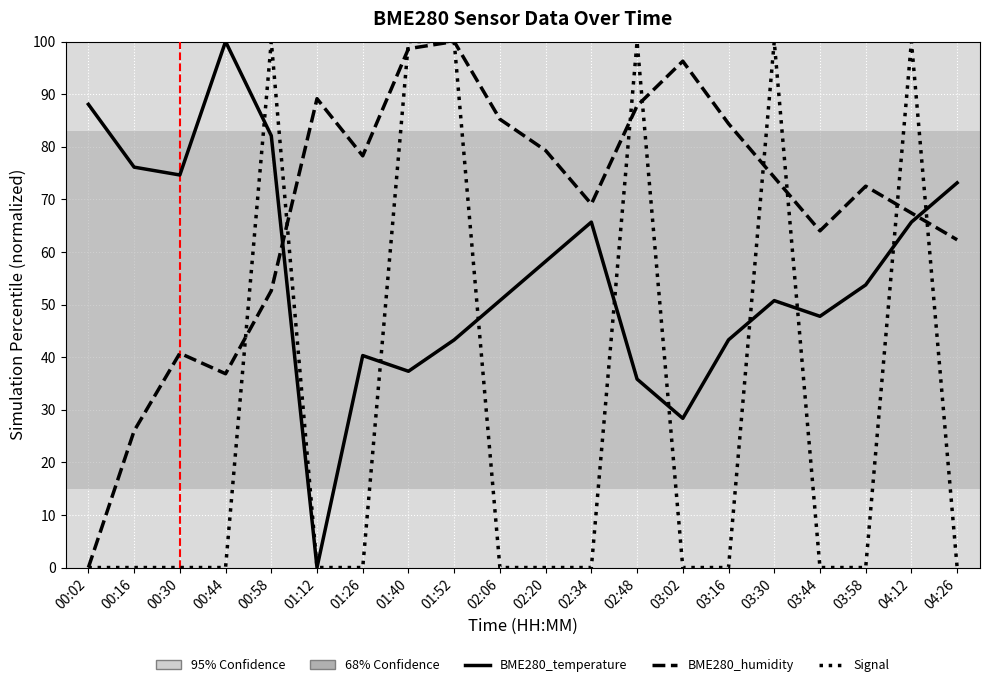

What position from the right is 03:16?

6